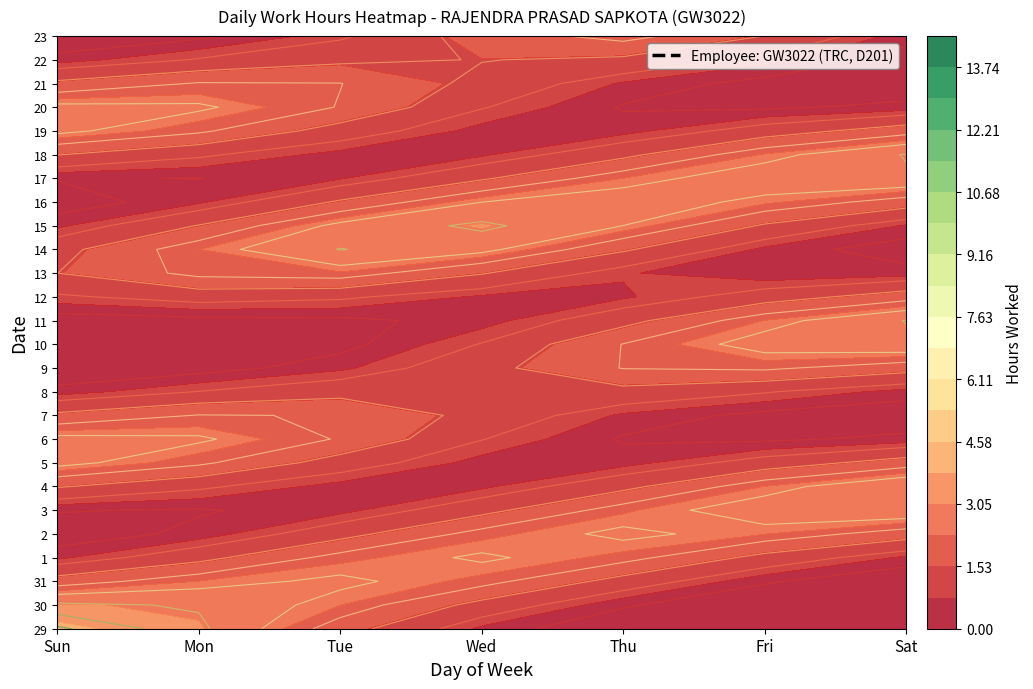

At which category does the chart reach its minimum across all series?

Mon